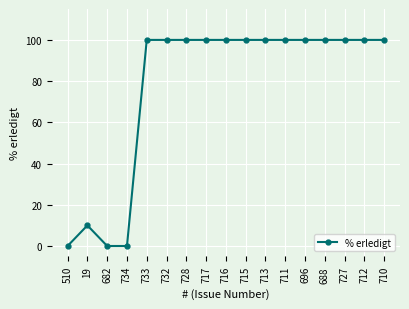

What is the difference between the values at 715 and 19?

90